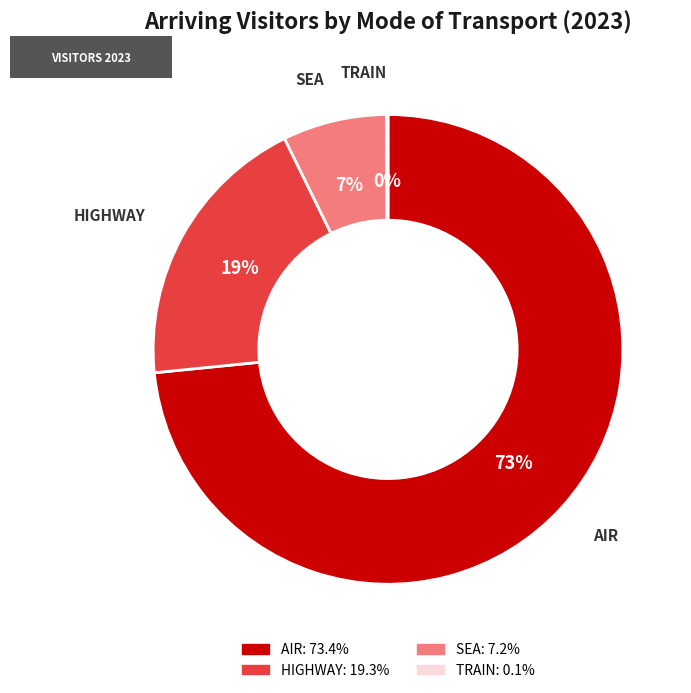

Does any single category account for the majority?

Yes